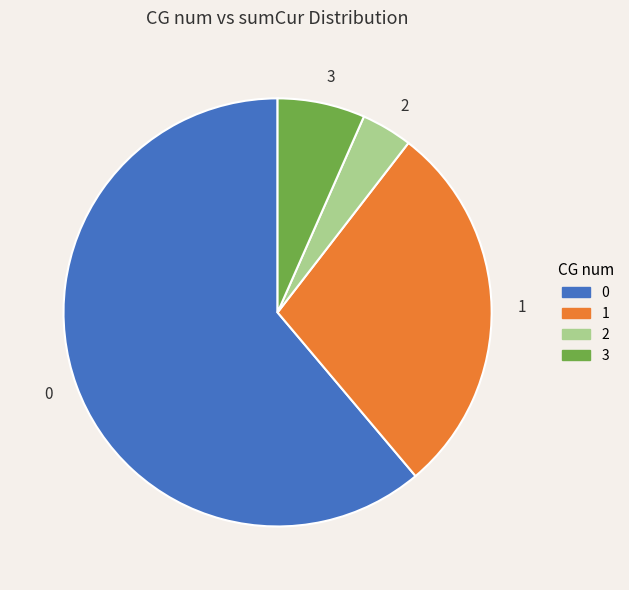

Is the sum of 0 and 2 greater than half?

Yes